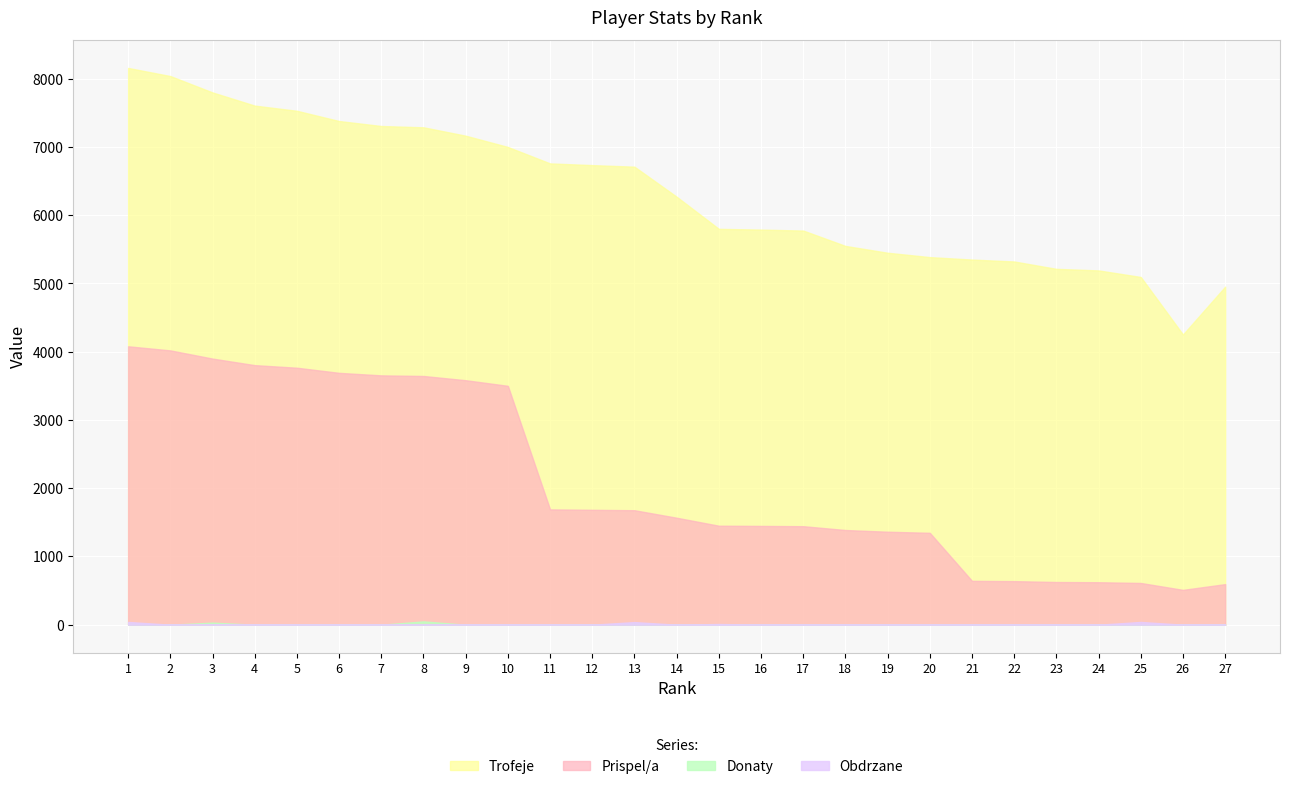

True or false: Prispel/a and Donaty cross at least once.

False